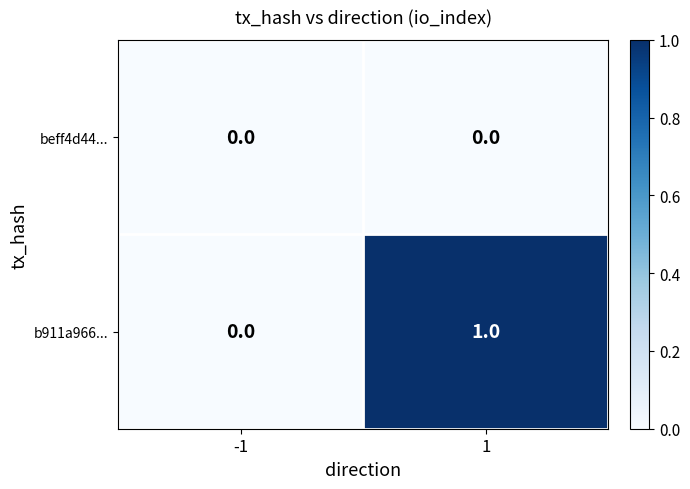

List the series in order of their peak value, highest first.

b911a966..., beff4d44...